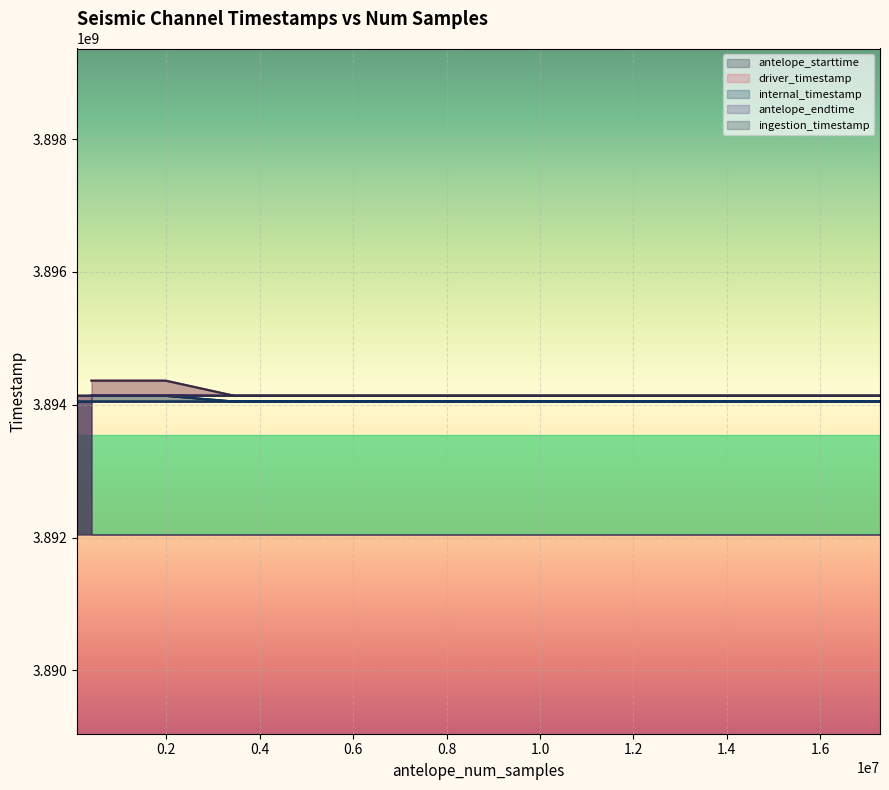

How many series are shown in this chart?

5